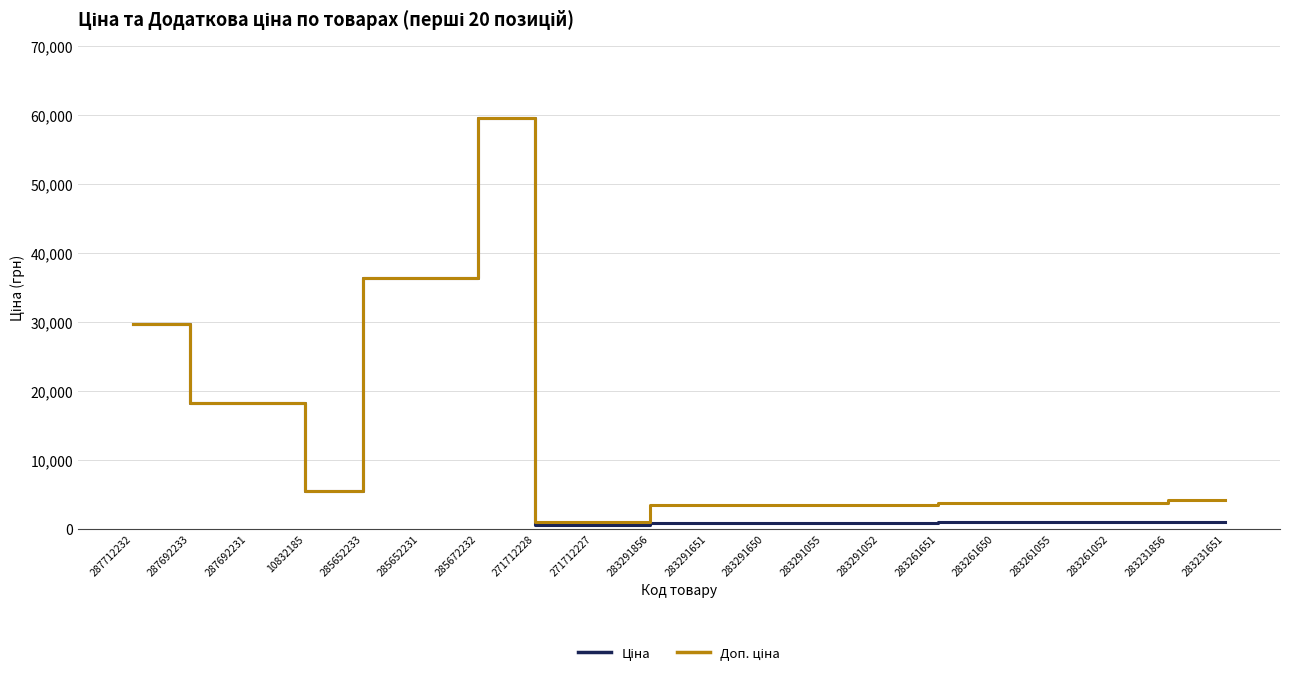

What is the maximum value shown in the chart?

59523.0